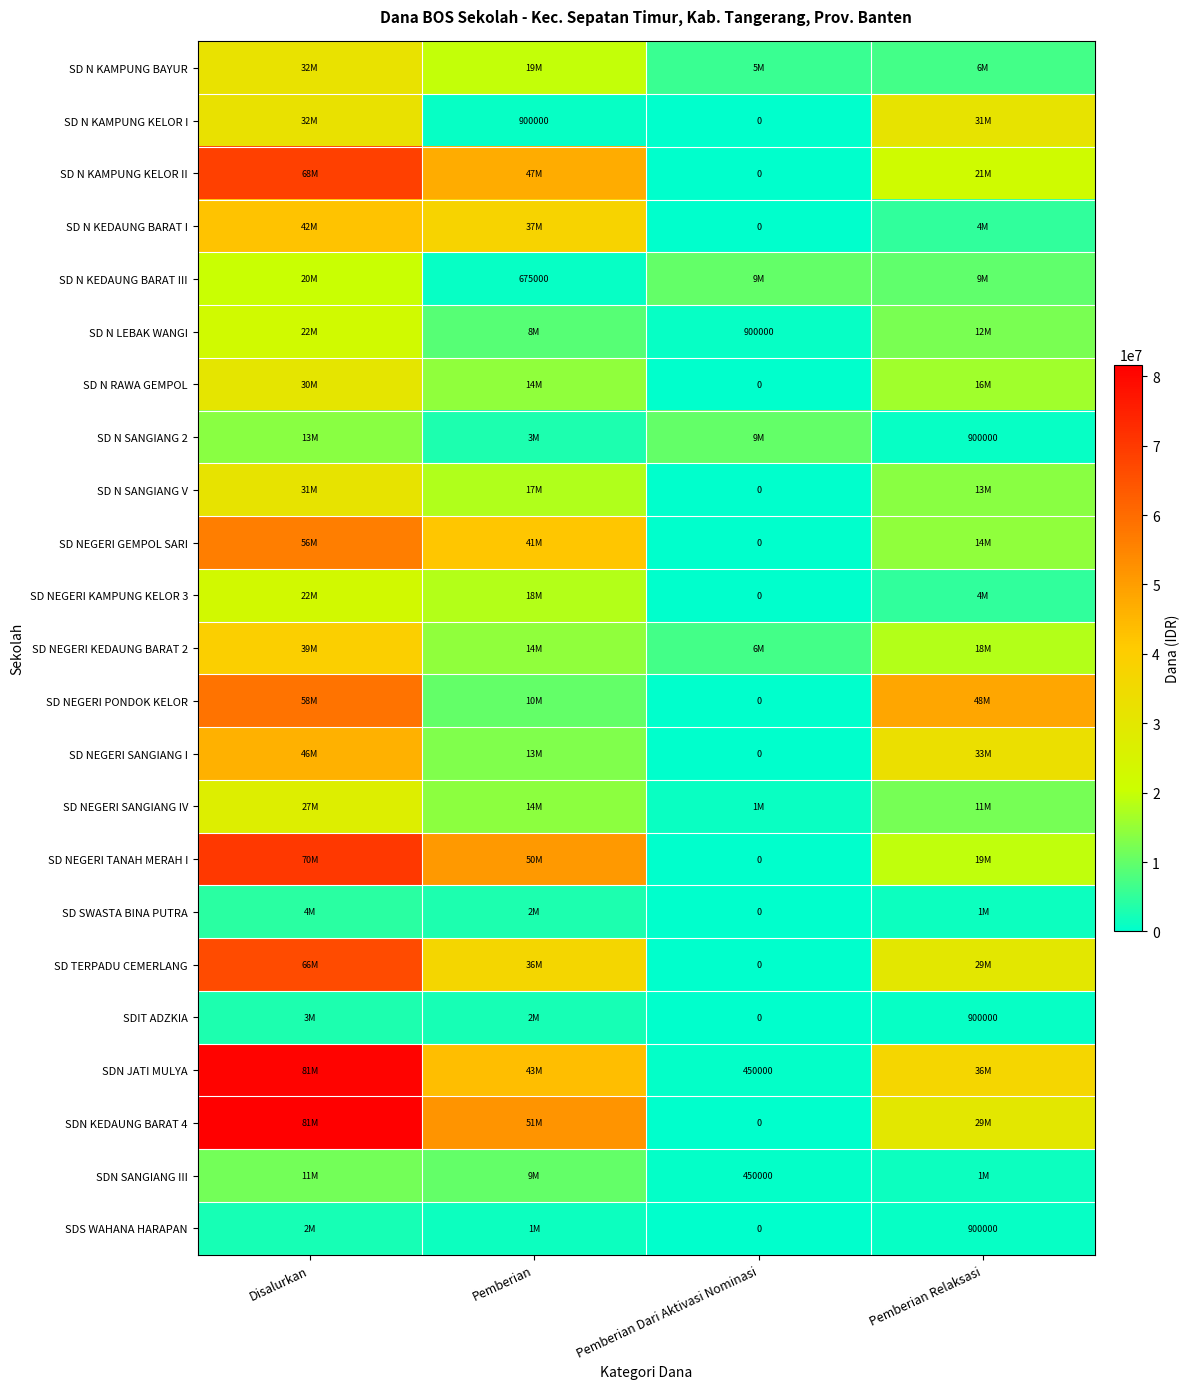

The SDN JATI MULYA series shows 229266 at Pemberian Dari Aktivasi Nominasi. True or false?

False